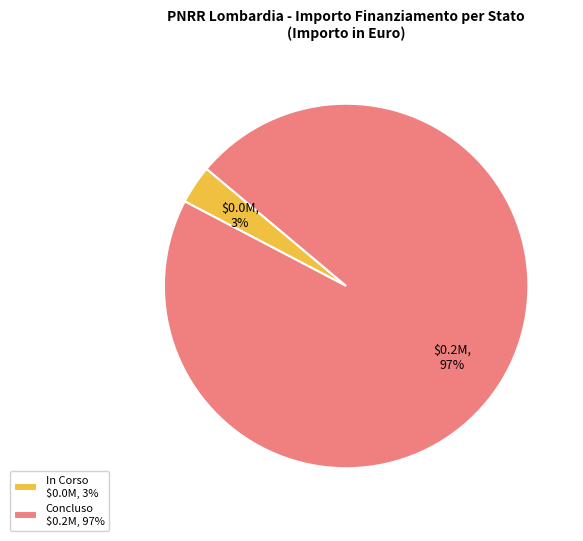

To the nearest percent, what is the average slice percentage?

50%